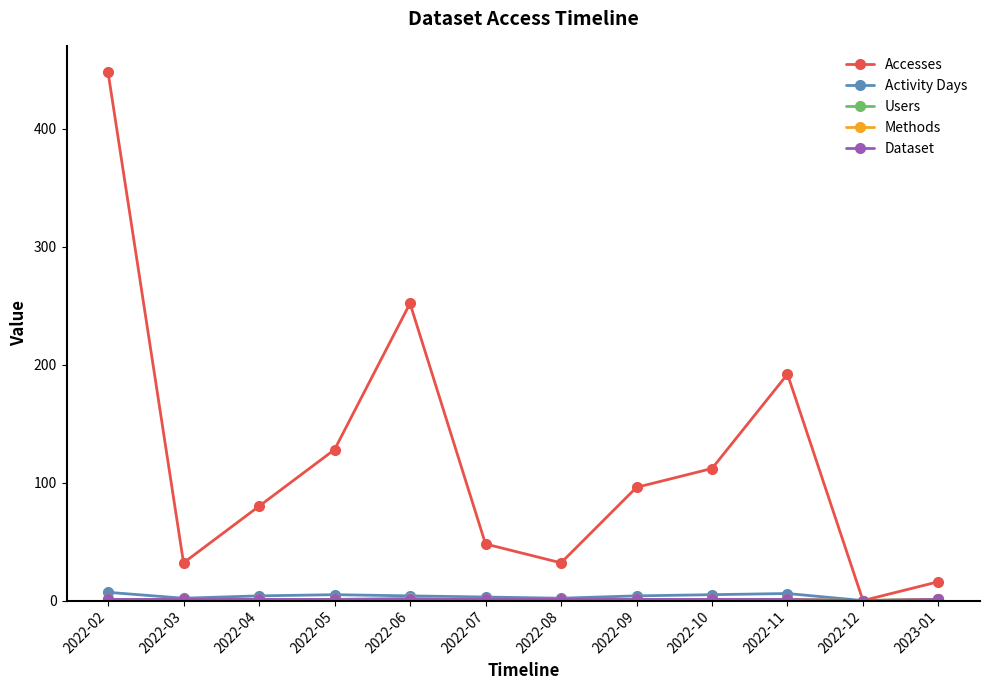

Between 2022-10 and 2022-08, which is larger?

2022-10